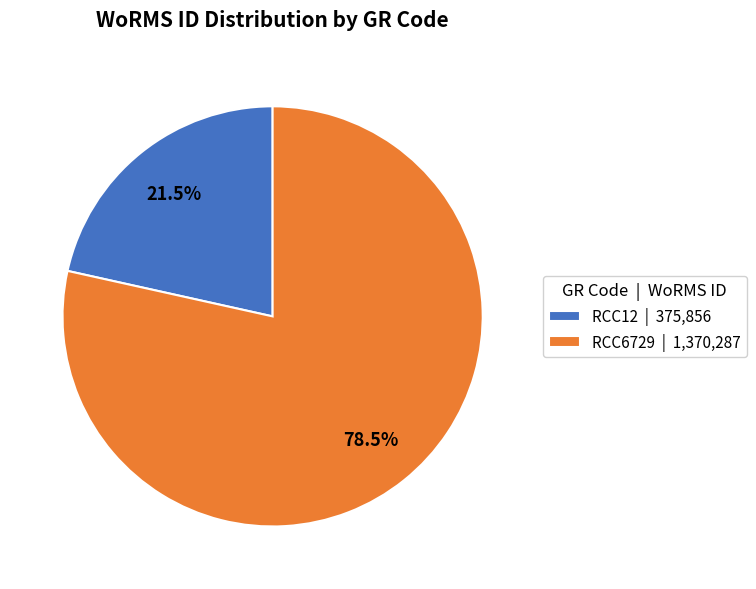

Which has a higher value, RCC12 or RCC6729?

RCC6729